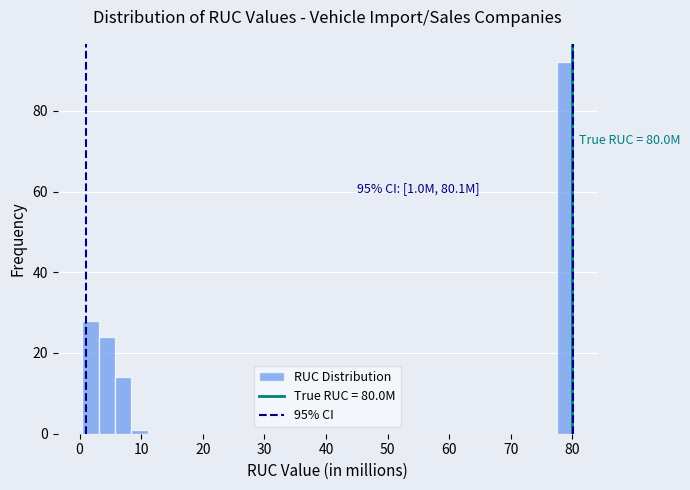

Read against the x-axis, roughly where is the centre of the tallest bar?

79